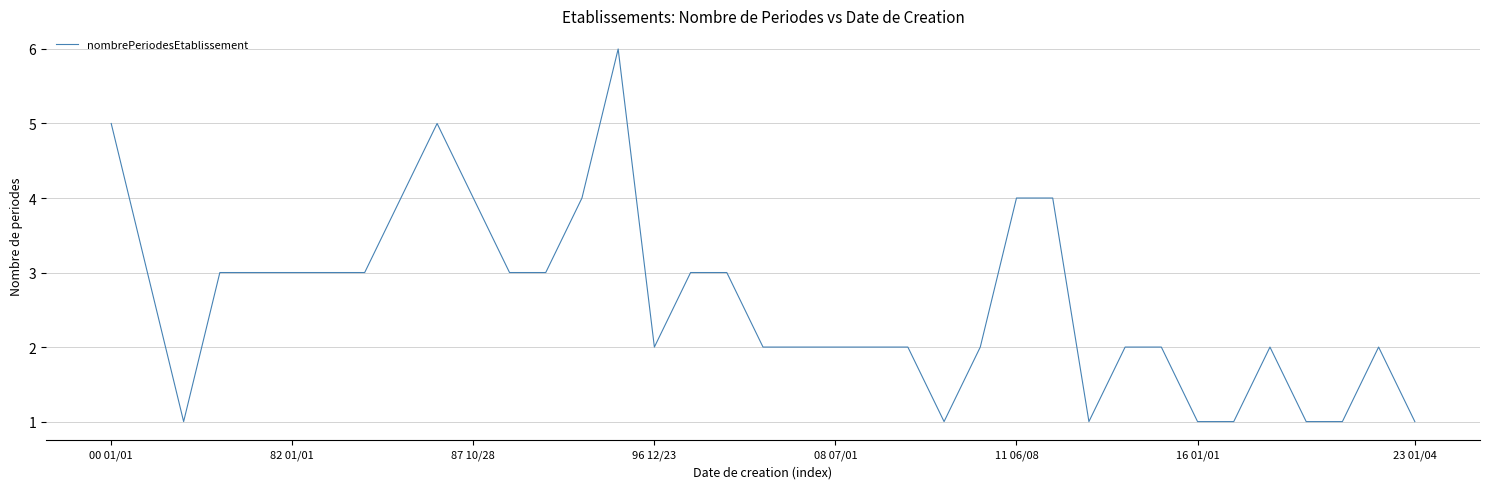

What is the difference between the maximum and minimum values?

5